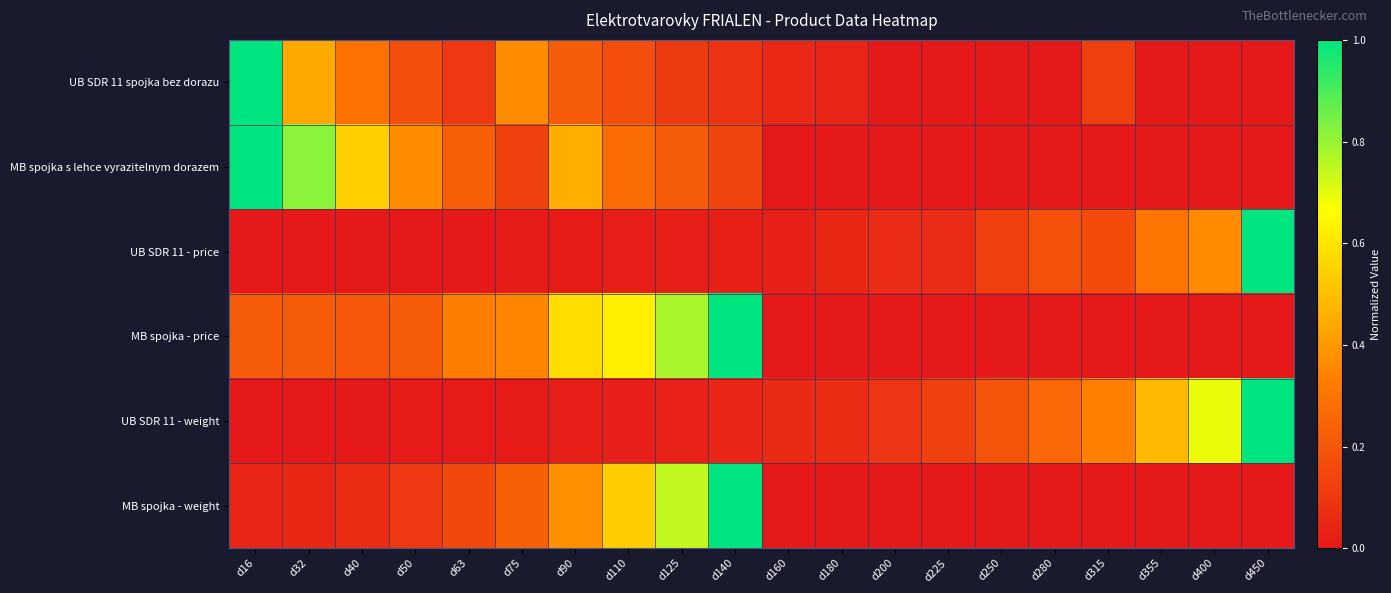

Between d40 and d50, which is larger?

d40